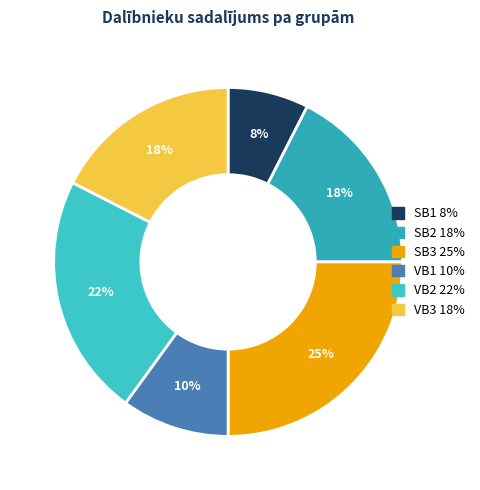

How many slices are in this pie chart?

6